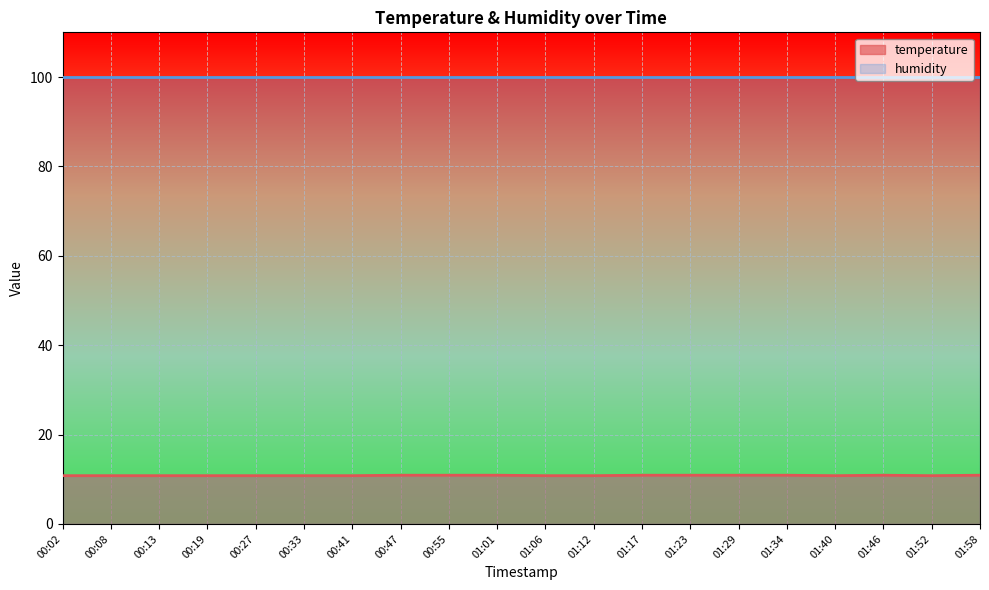

What is the difference between the maximum and minimum values?

0.1